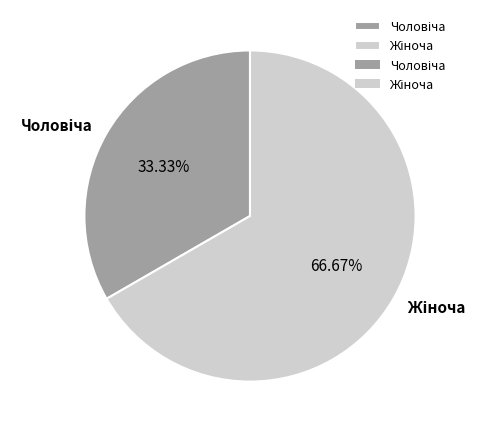

How many slices are in this pie chart?

2